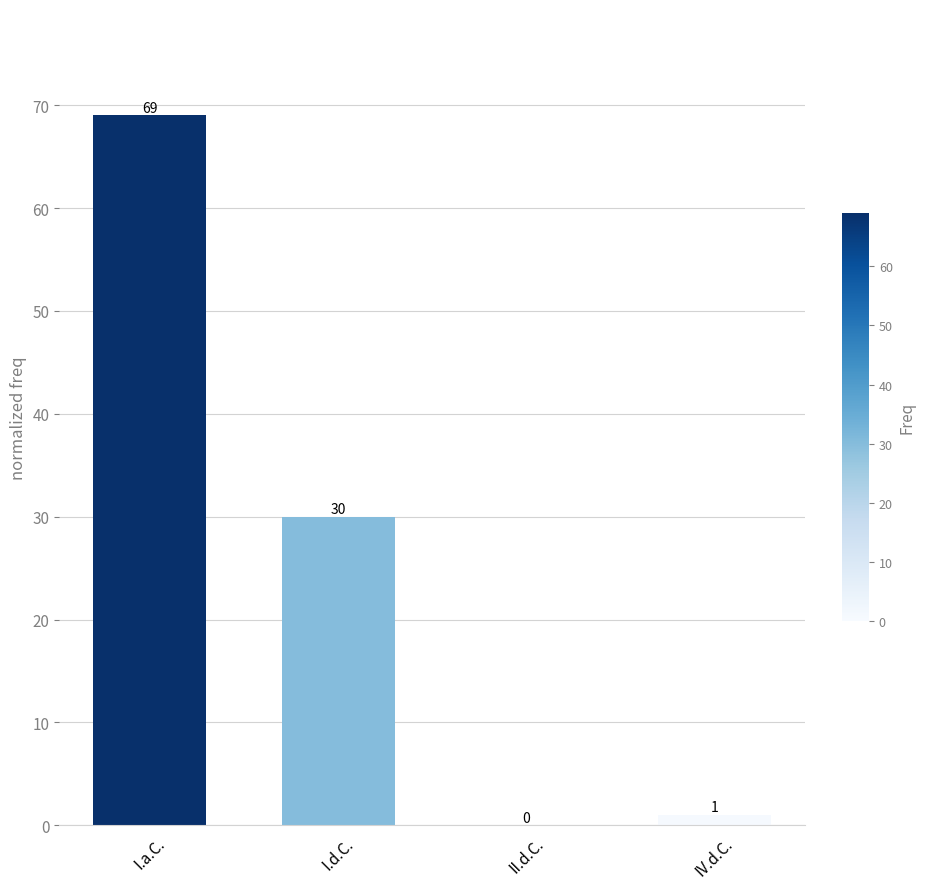

At which category does the chart reach its peak across all series?

I.a.C.